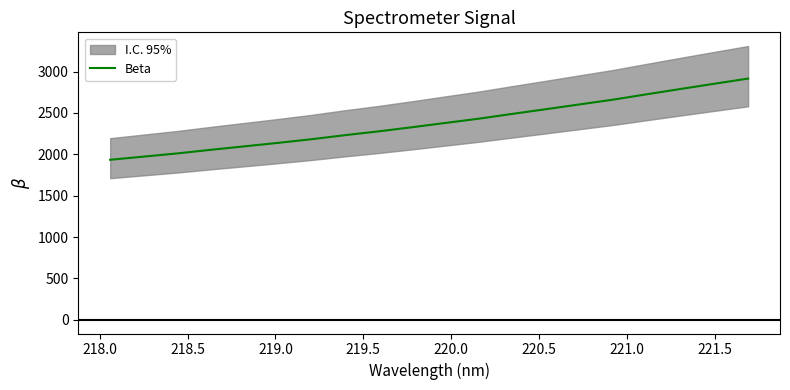

The value at 221.5 is 804.6. True or false?

False